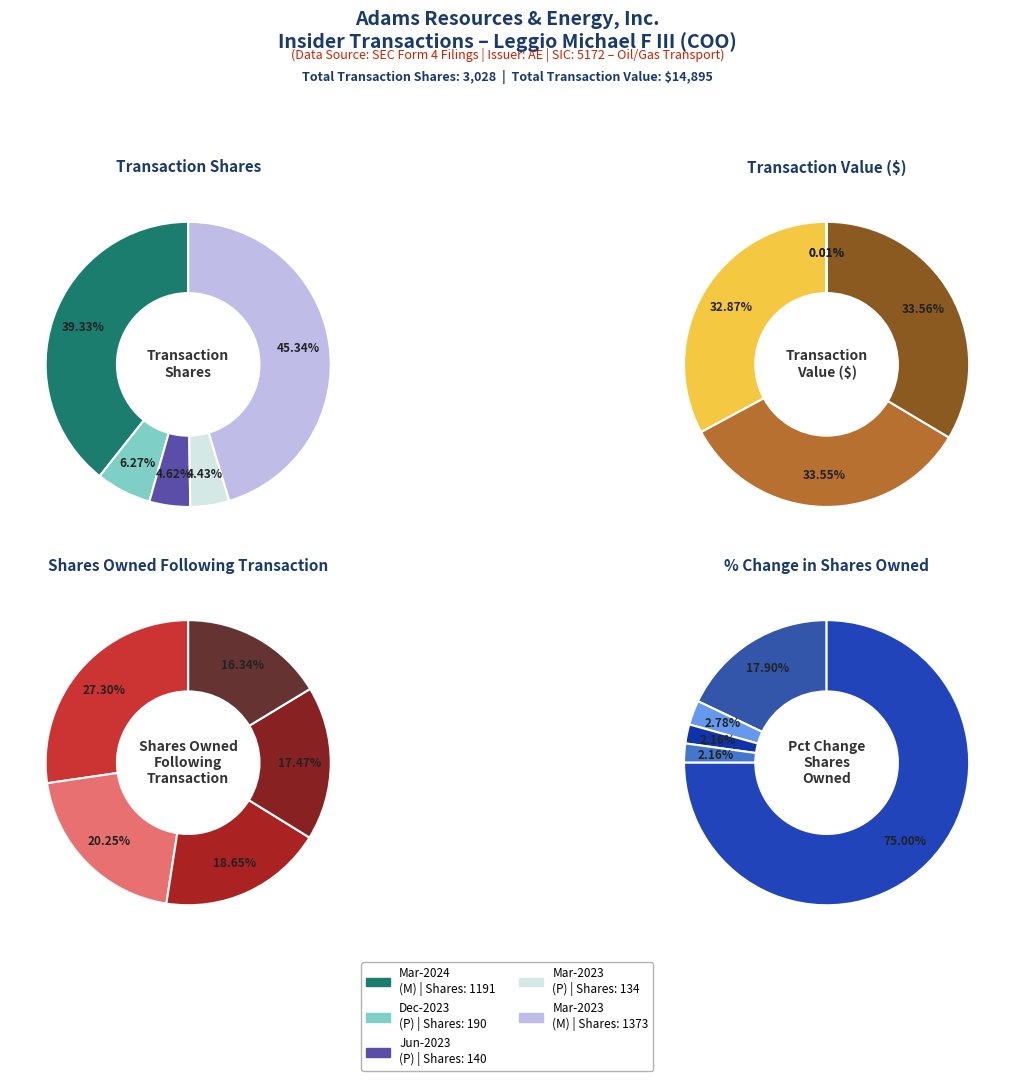

Does wk-form4_1709593578.xml represent more than half of the total?

No